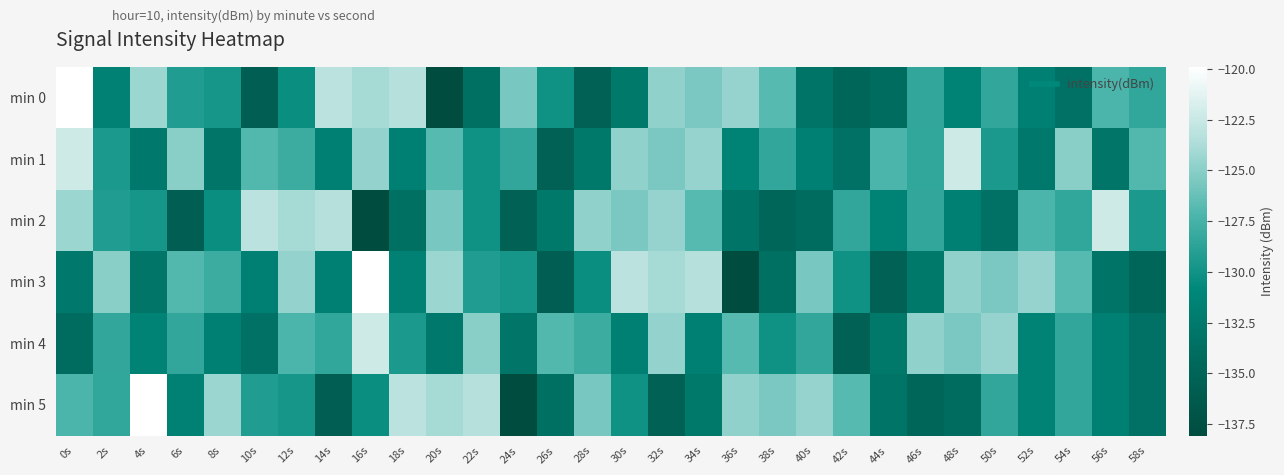

What is the smallest value displayed?

-138.1